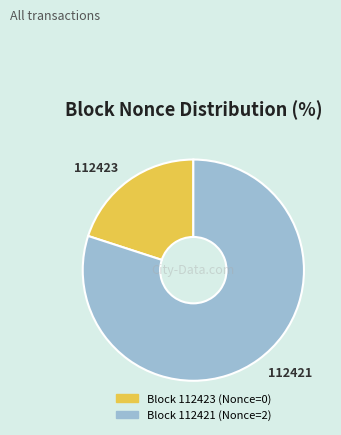

Is there a majority slice in this chart?

Yes